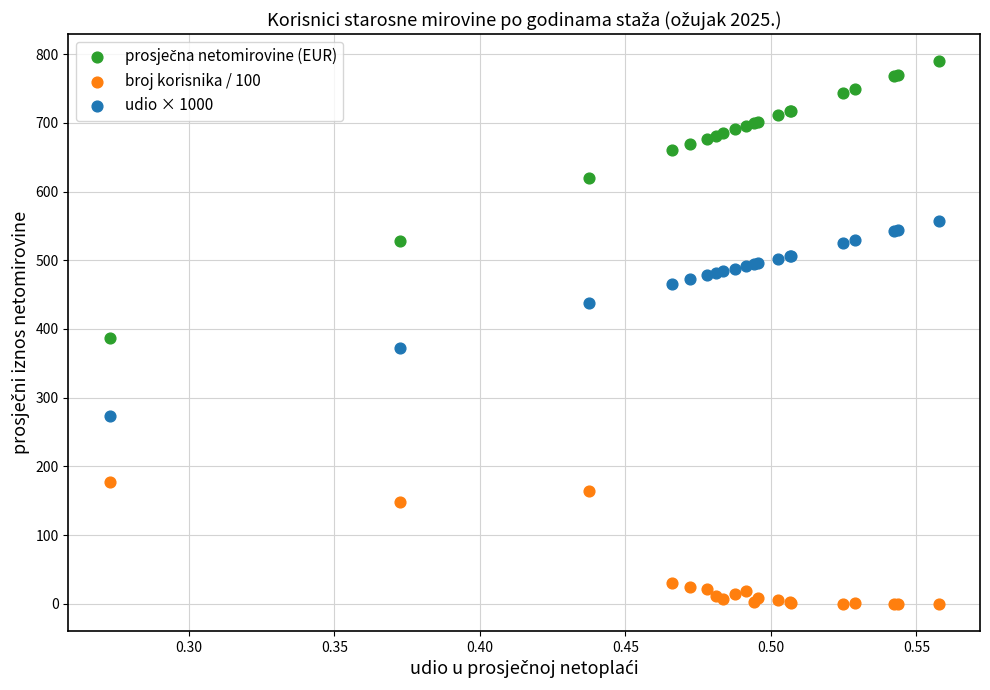

Which series reaches the minimum Y coordinate?

broj korisnika / 100